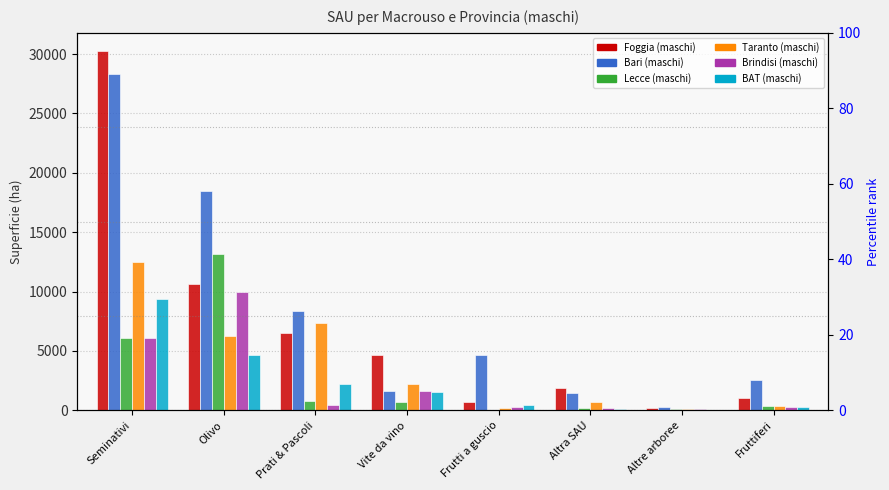

Which series has the largest total across all categories?

Bari (maschi)